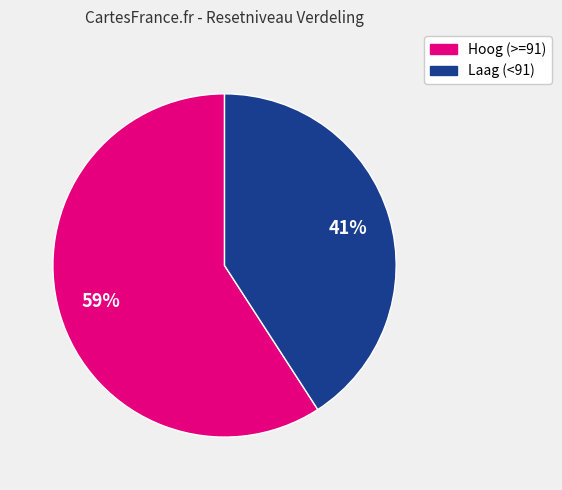

To the nearest percent, what is the difference between the largest and smallest slice percentages?

18%